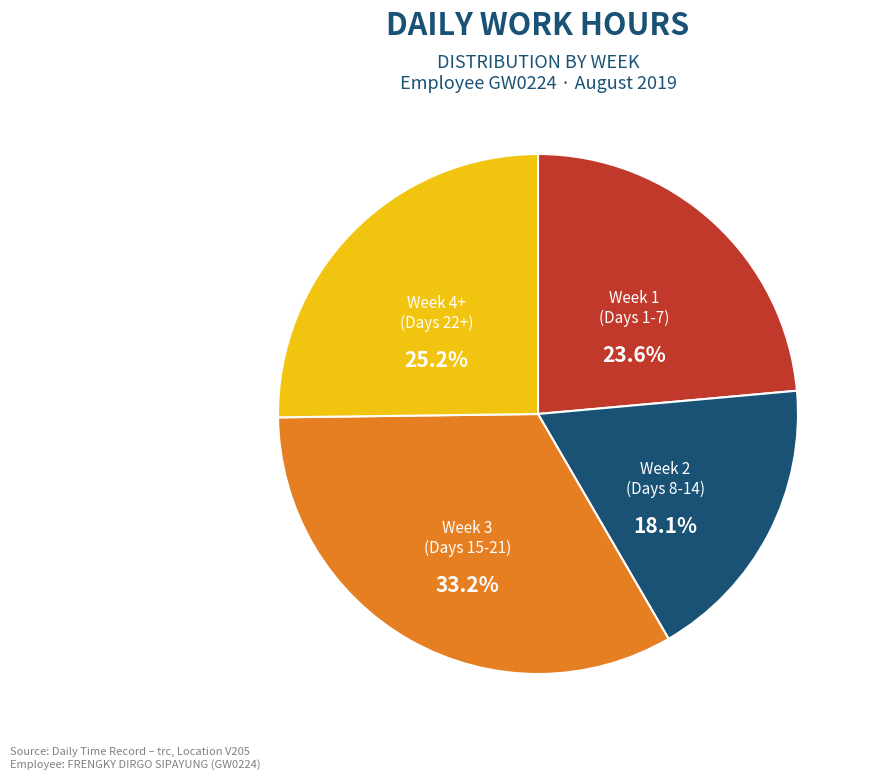

Does any single category account for the majority?

No